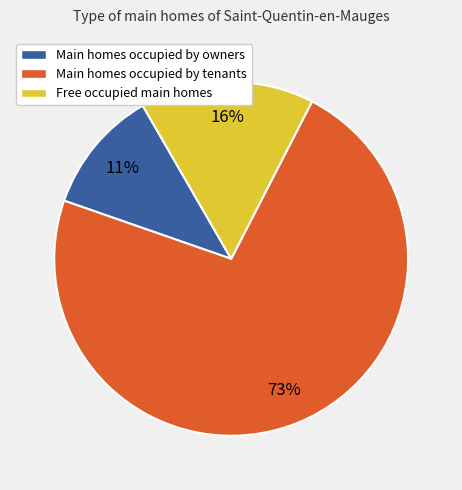

True or false: Free occupied main homes accounts for 16% of the total.

True